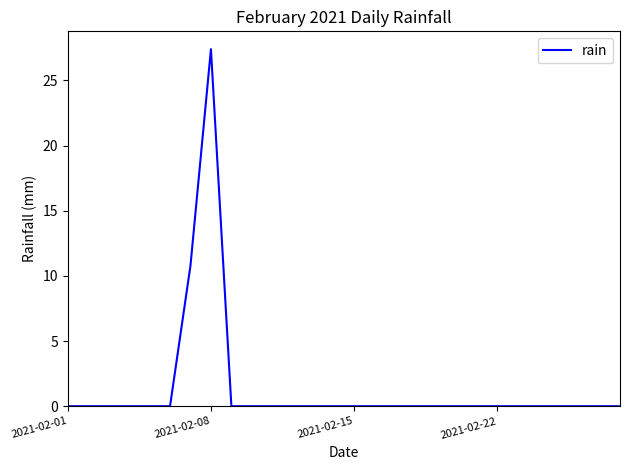

What is the maximum value shown in the chart?

27.4